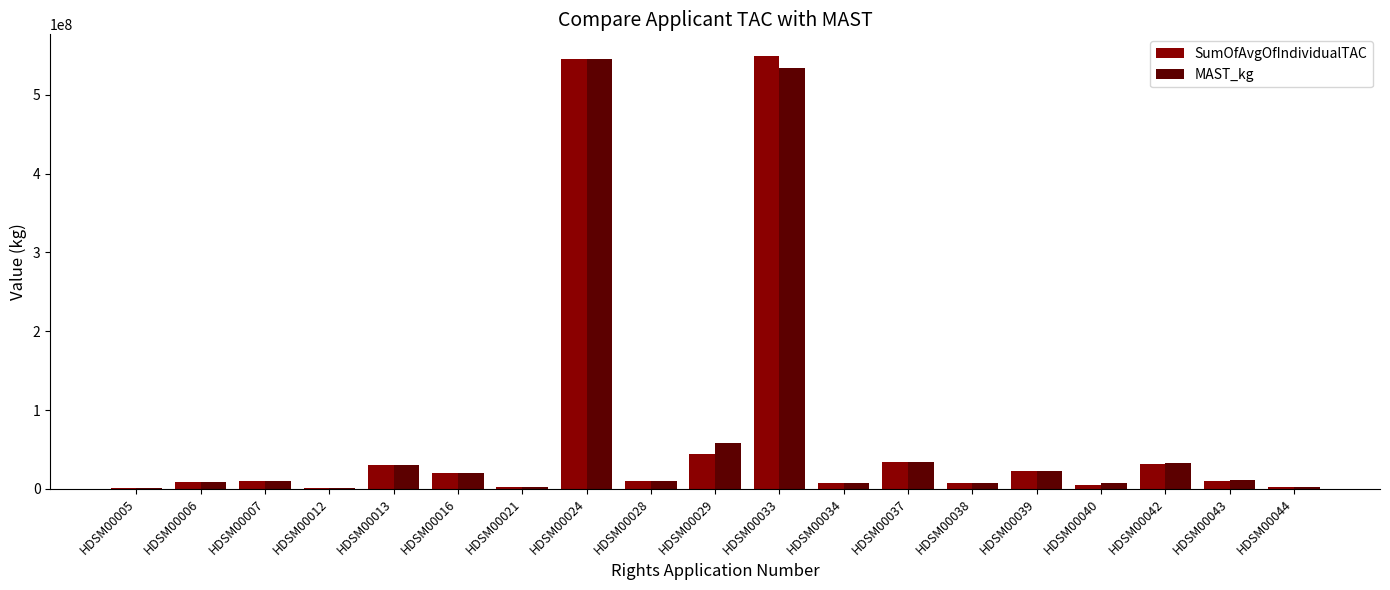

Between HDSM00012 and HDSM00016, which series saw the biggest shift?

SumOfAvgOfIndividualTAC